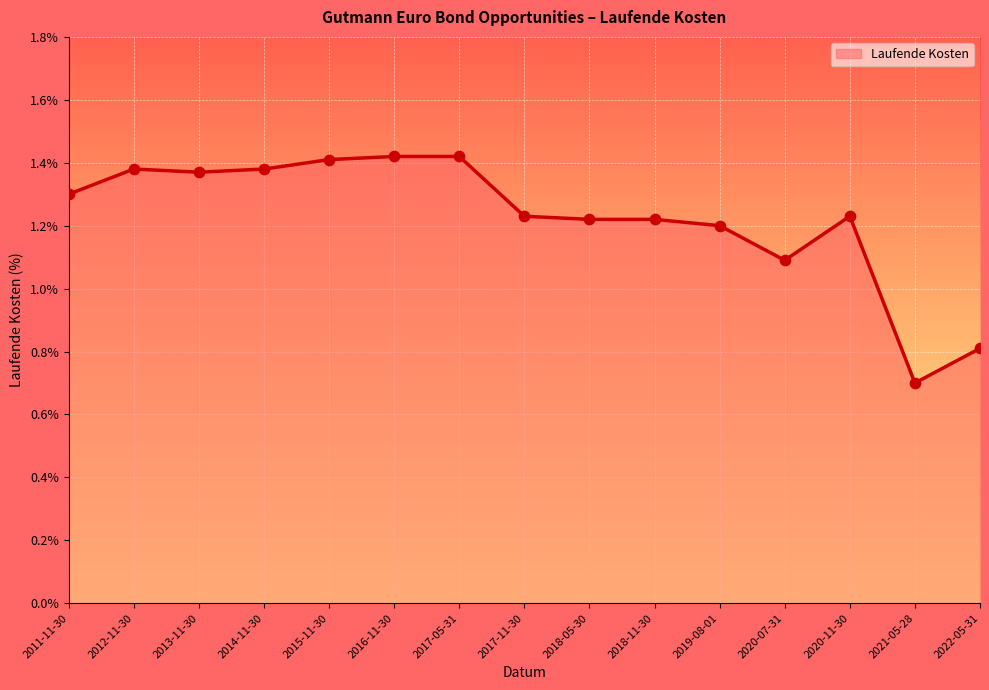

What is the ratio of the value at 2020-07-31 to the value at 2011-11-30?

0.8